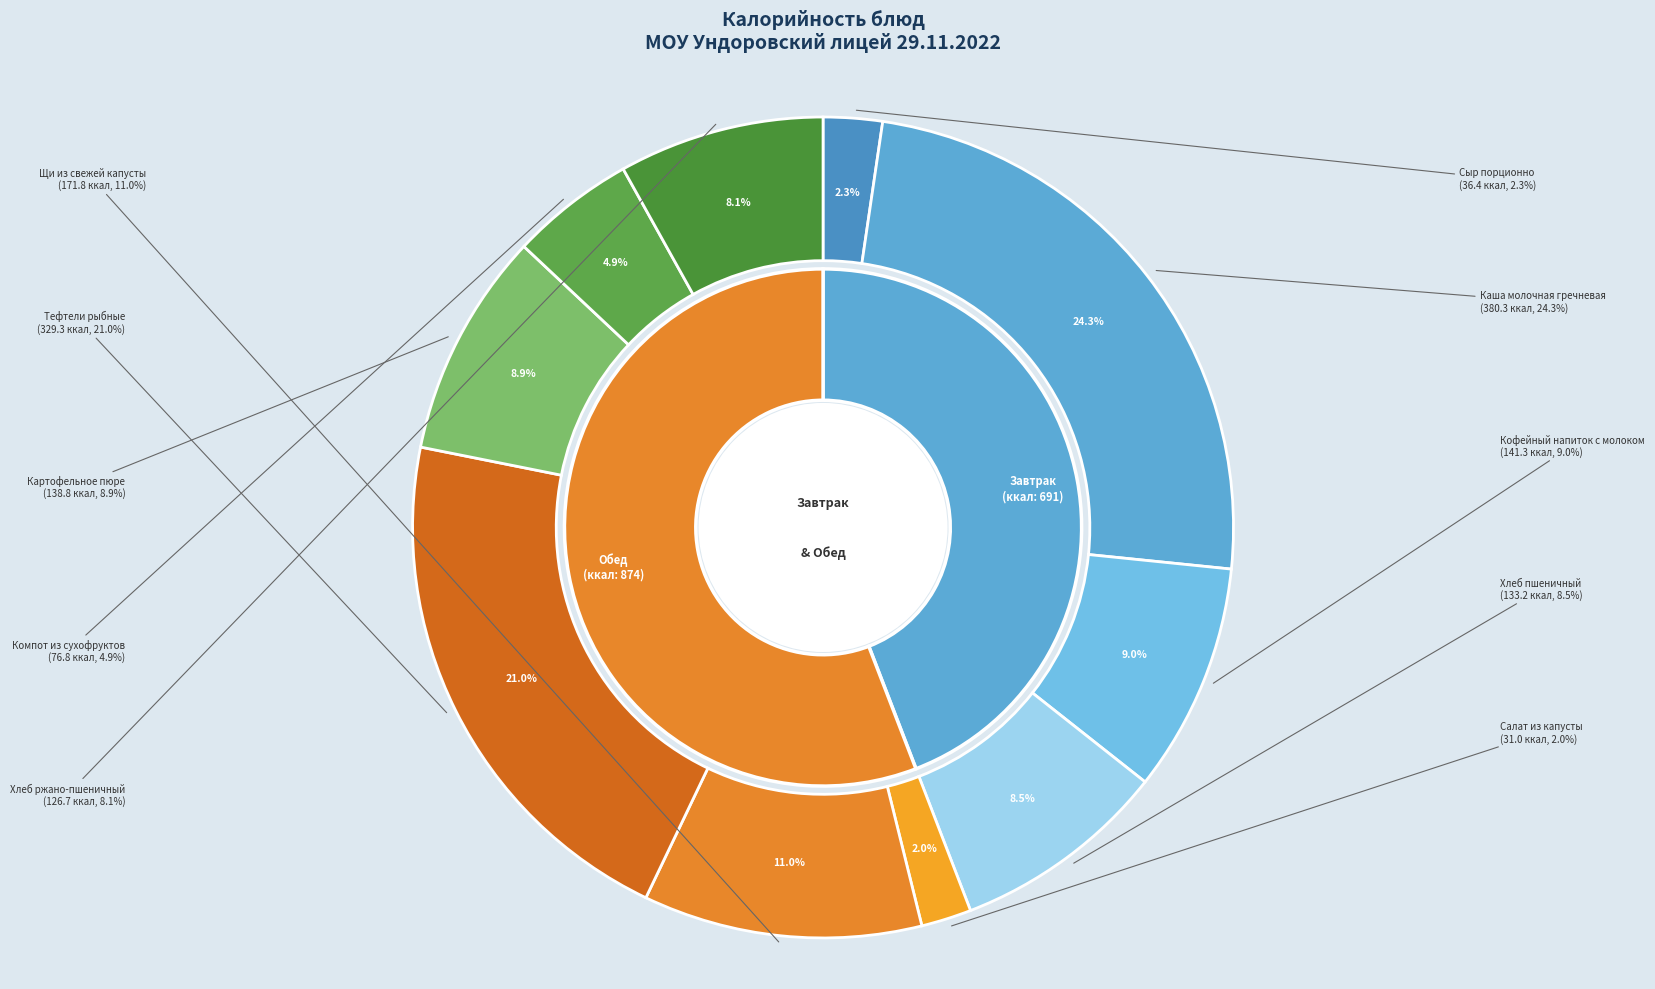

The Хлеб пшеничный slice represents 1% of the pie. True or false?

False